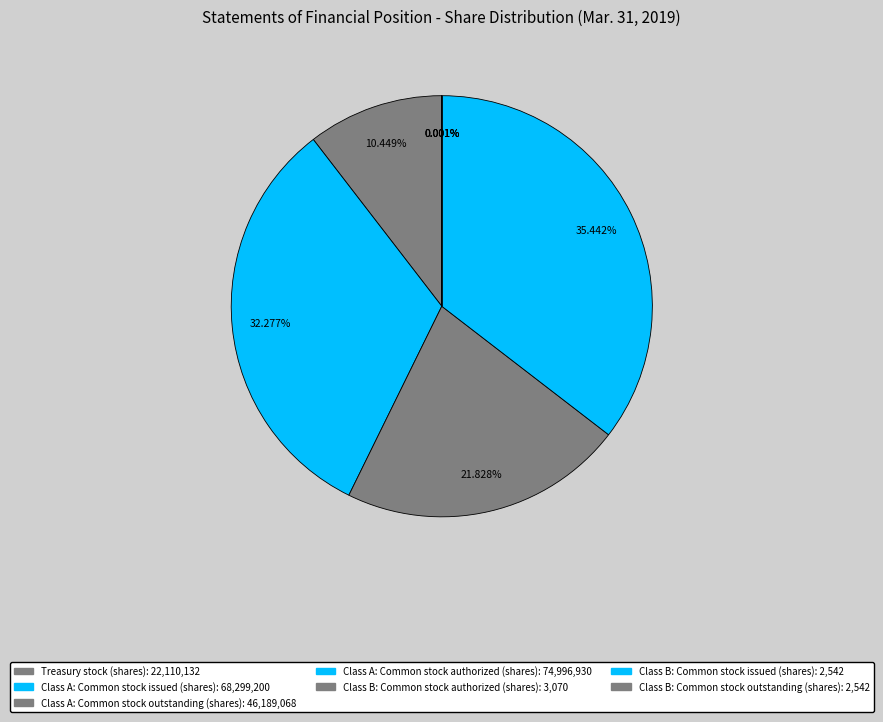

How much of the chart is everything except Class A: Common stock outstanding (shares)?

78.2%